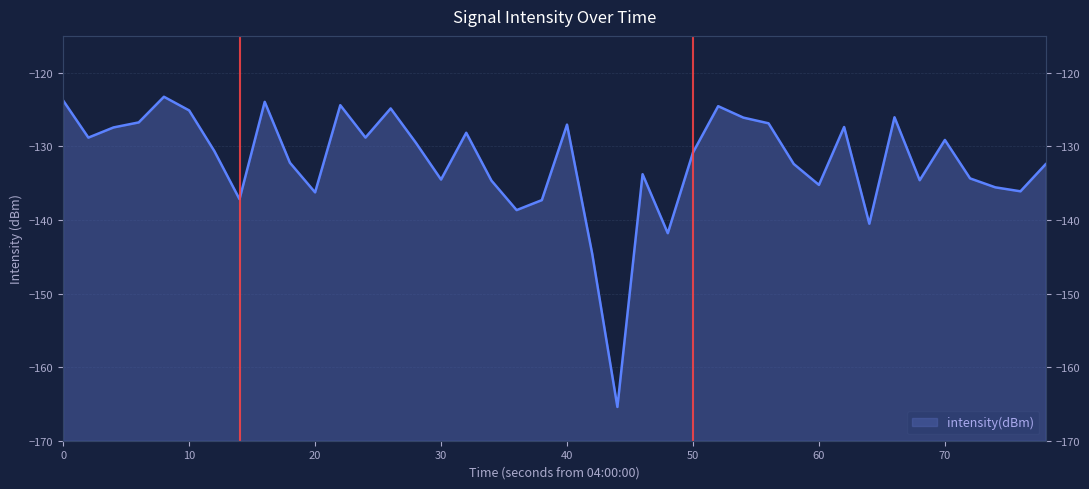

Reading right to left, transcribe all the data shown in this chart.

-132.4	-136.1	-135.6	-134.4	-129.1	-134.6	-126.1	-140.5	-127.4	-135.2	-132.4	-126.9	-126.1	-124.5	-130.8	-141.8	-133.8	-165.4	-144.6	-127.1	-137.3	-138.7	-134.7	-128.2	-134.5	-129.5	-124.9	-128.8	-124.4	-136.3	-132.2	-124.0	-137.2	-130.6	-125.1	-123.3	-126.8	-127.4	-128.8	-123.8